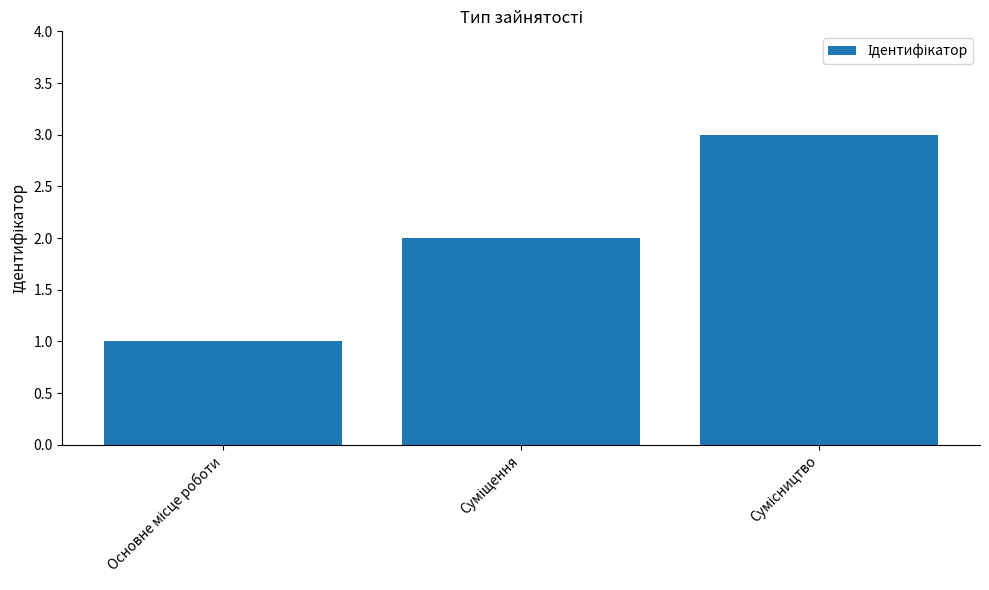

Reading left to right, transcribe all the data shown in this chart.

1	2	3